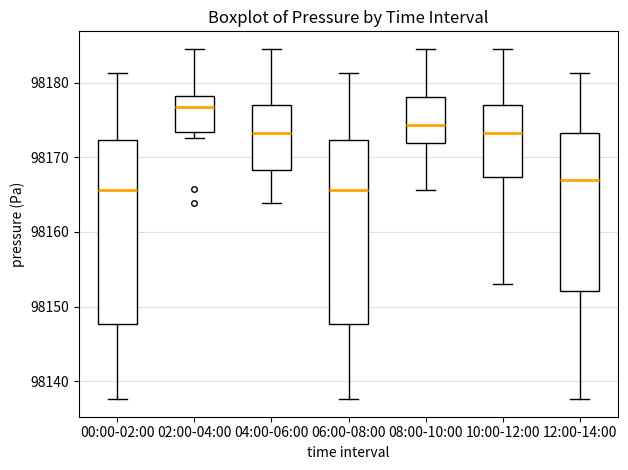

Reading left to right, transcribe this box plot: for each box, give where its median line is, the range the box spans, and where its two whiskers end, as read against the y-axis. The values are not printed on the chart, so give them approximately, as read against the axis.

00:00-02:00: median 98166, box 98148 to 98172, whiskers 98138 to 98181
02:00-04:00: median 98177, box 98173 to 98178, whiskers 98173 (just below the box's lower edge) to 98185
04:00-06:00: median 98173, box 98168 to 98177, whiskers 98164 to 98185
06:00-08:00: median 98166, box 98148 to 98172, whiskers 98138 to 98181
08:00-10:00: median 98174, box 98172 to 98178, whiskers 98166 to 98185
10:00-12:00: median 98173, box 98167 to 98177, whiskers 98153 to 98185
12:00-14:00: median 98167, box 98152 to 98173, whiskers 98138 to 98181